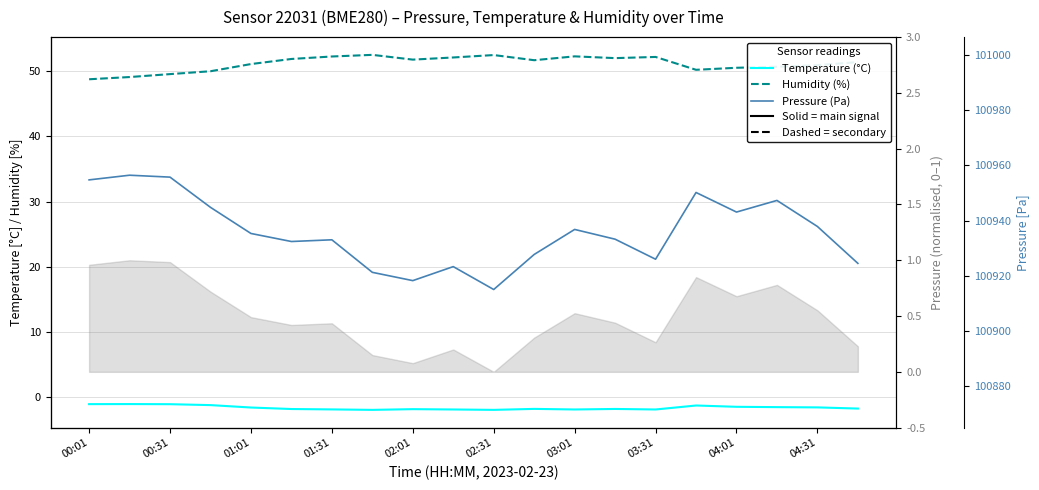

Is the value of Pressure (Pa) at 02:31 greater than the value of Temperature (°C) at 04:01?

Yes